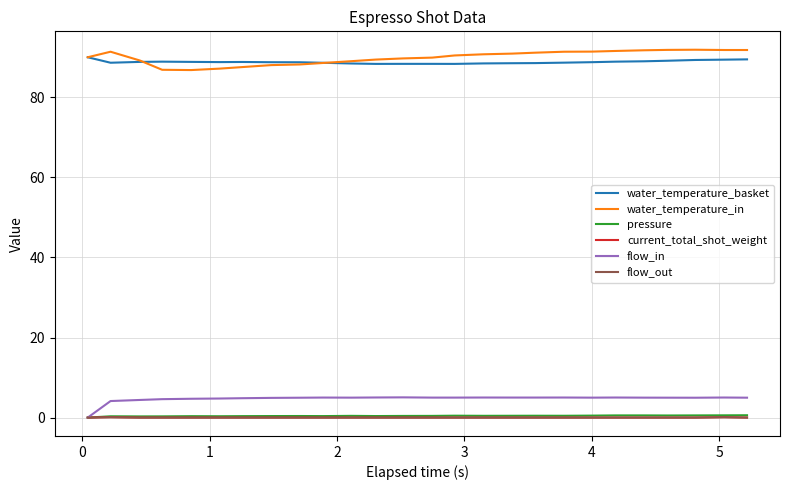

True or false: water_temperature_in and flow_out intersect in this chart.

False